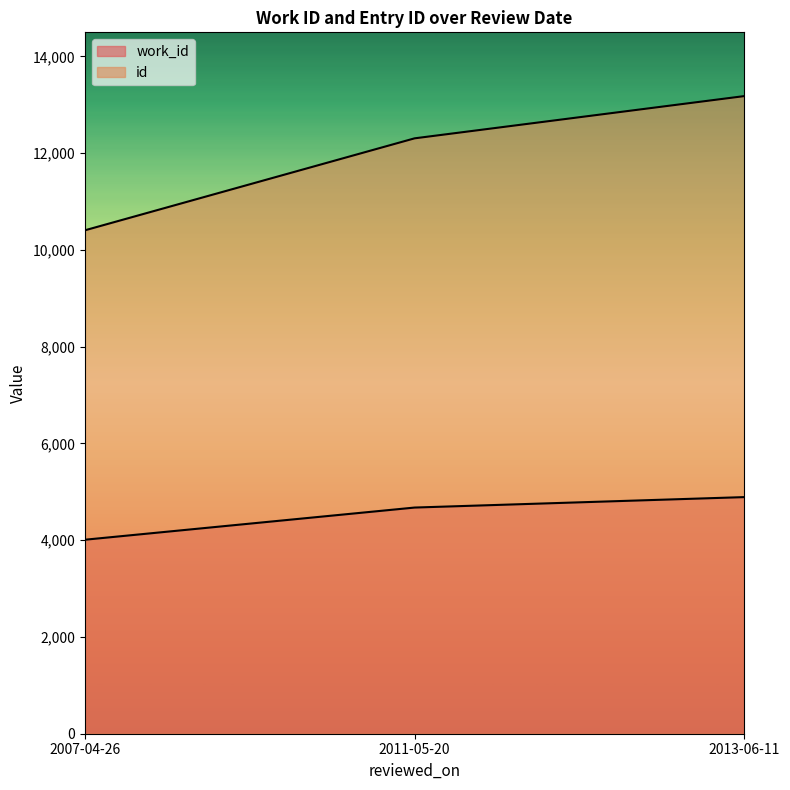

At which label does work_id first exceed 4675?

2013-06-11